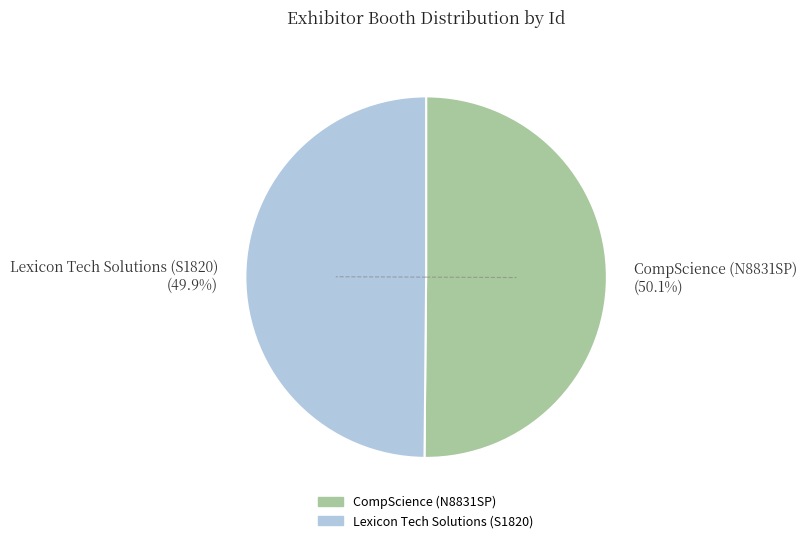

The CompScience (N8831SP) slice represents 50% of the pie. True or false?

True